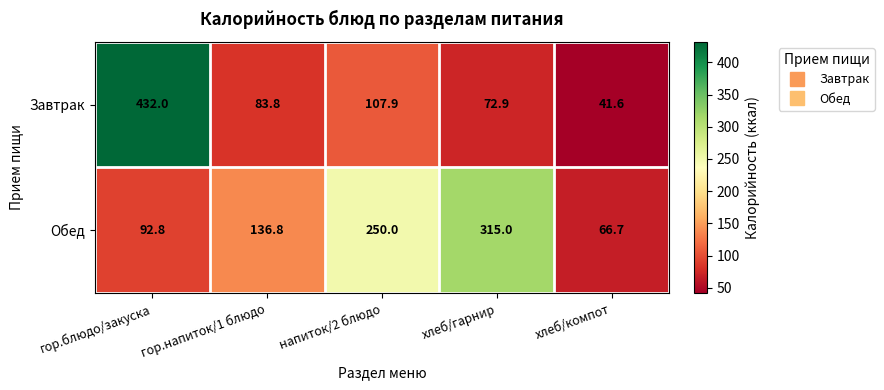

What is the difference between the second highest and minimum values in the Завтрак series?

66.3